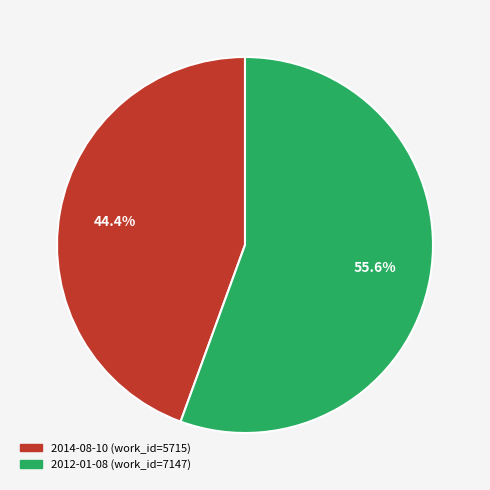

What portion of the pie excludes 2014-08-10?

55.6%